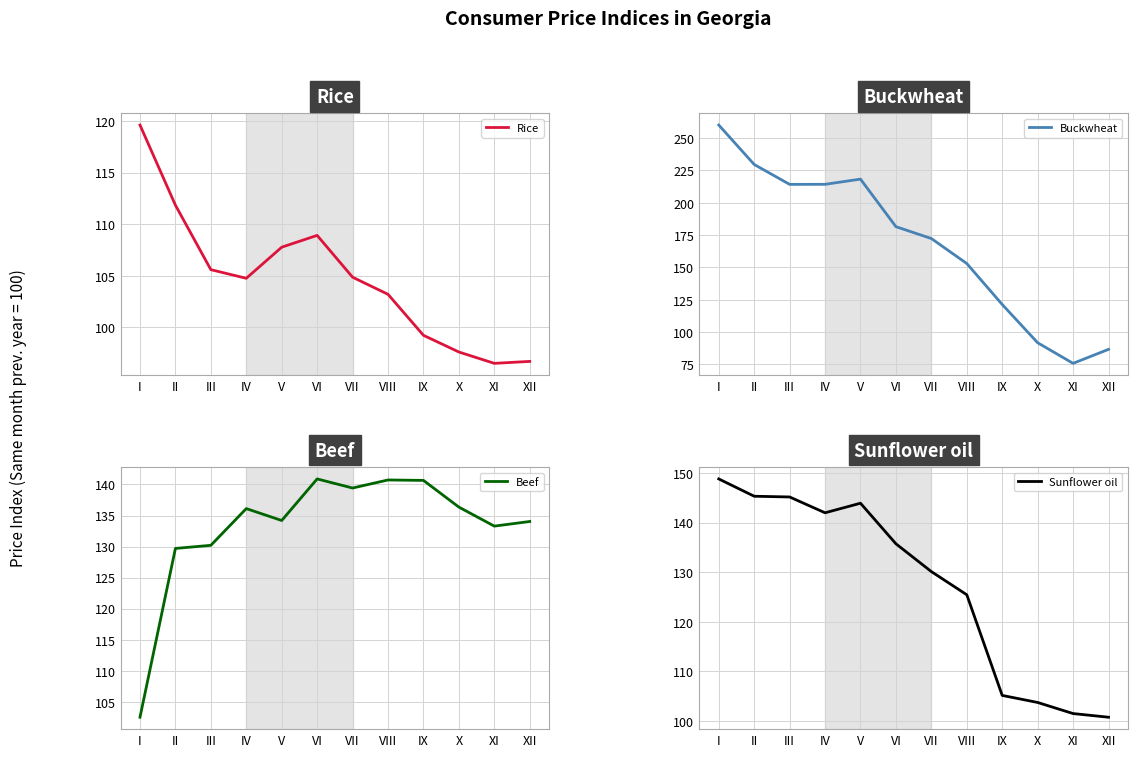

What value does the Beef series have at VI?

140.9